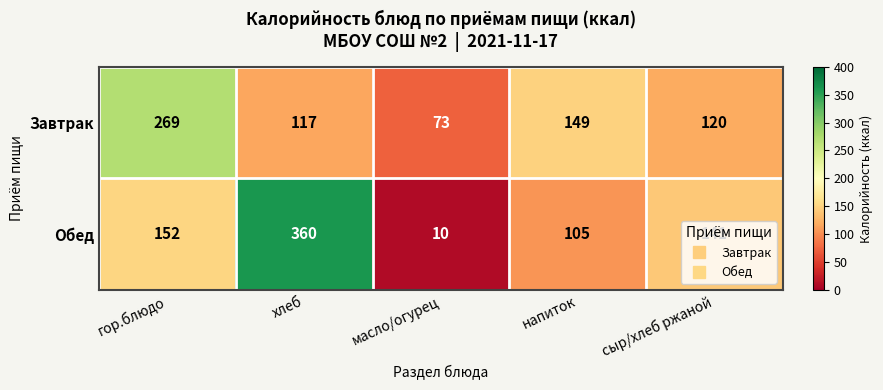

At which category is the sum across all series the highest?

хлеб